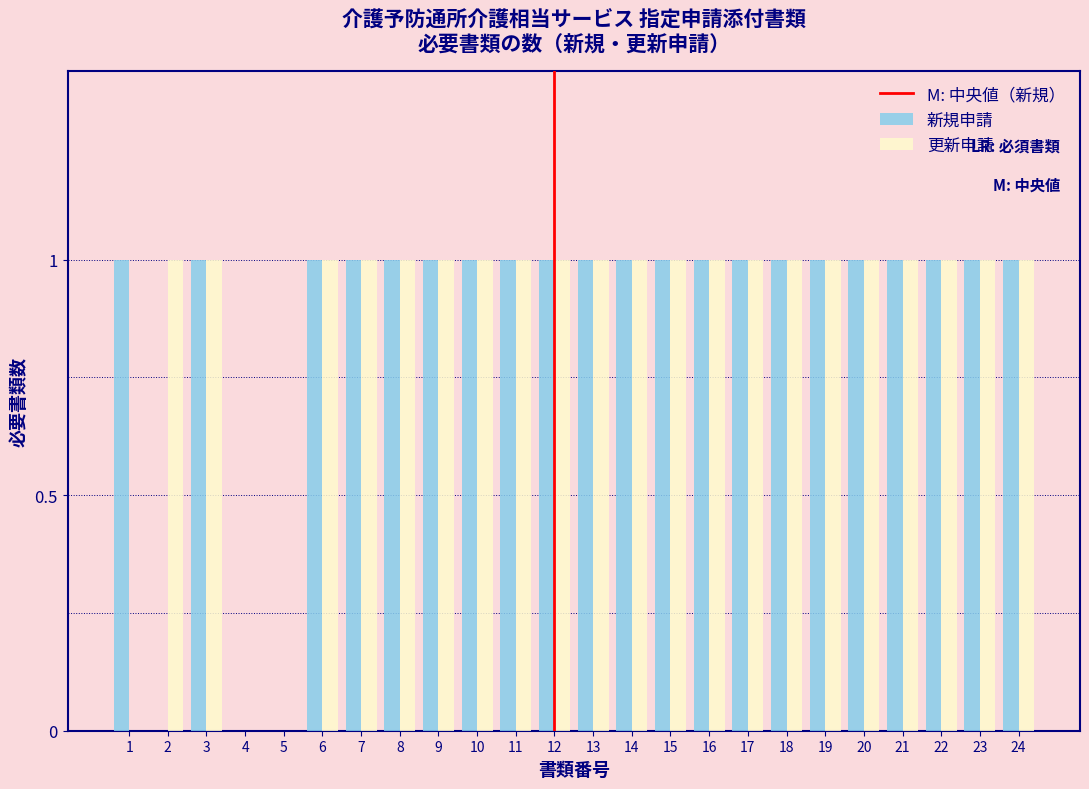

What is the sum of all 更新申請 values?

21